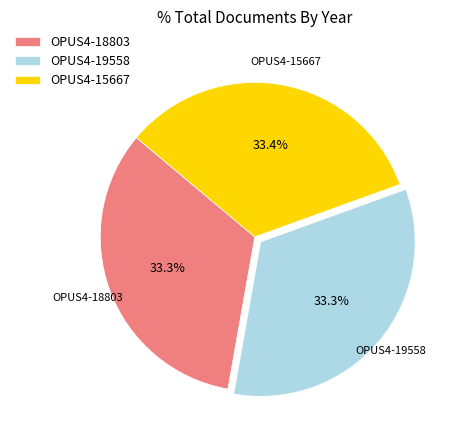

Does OPUS4-19558 represent more than half of the total?

No